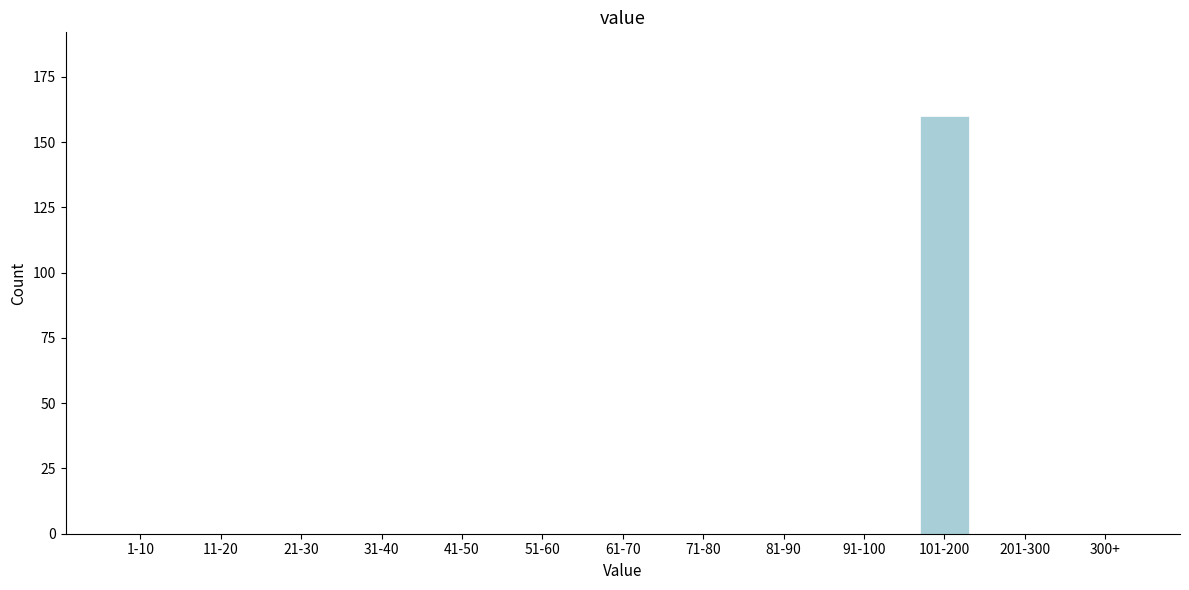

Reading right to left, list all the values displayed in this chart.

300+=0	201-300=0	101-200=160	91-100=0	81-90=0	71-80=0	61-70=0	51-60=0	41-50=0	31-40=0	21-30=0	11-20=0	1-10=0